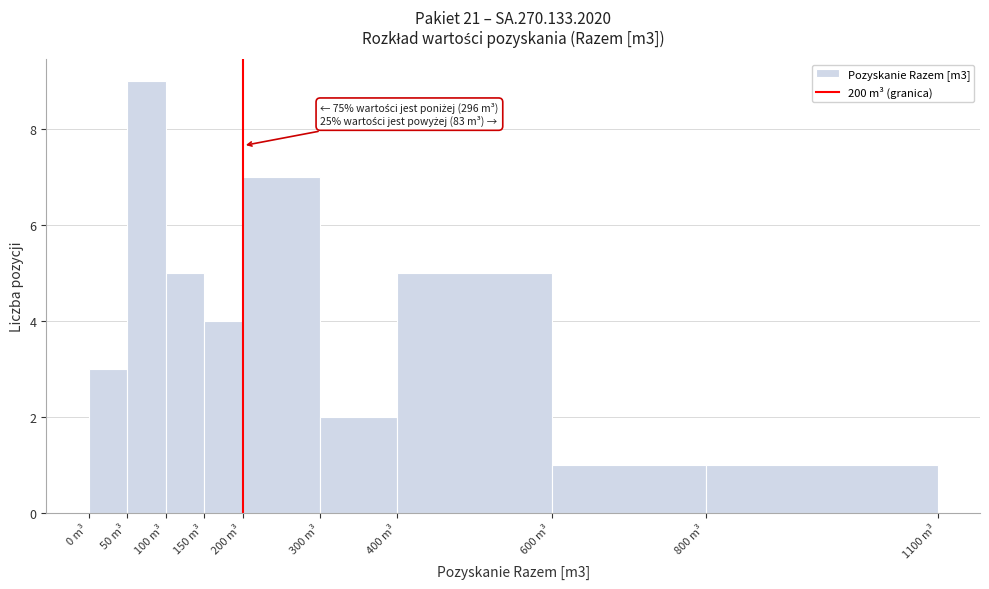

Over which range of the x-axis is the bar tallest?

50 to 100